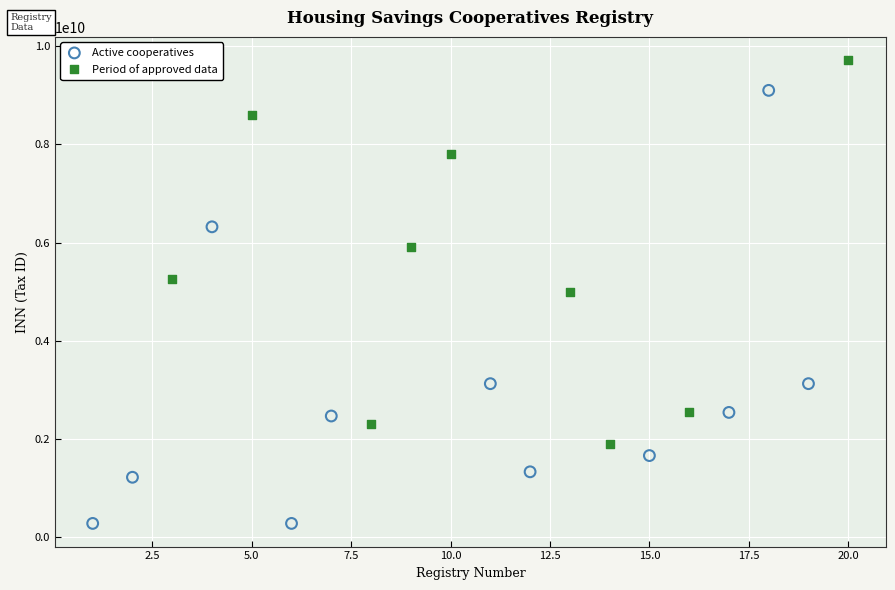

Which series has the largest Y range (max minus min)?

Active cooperatives